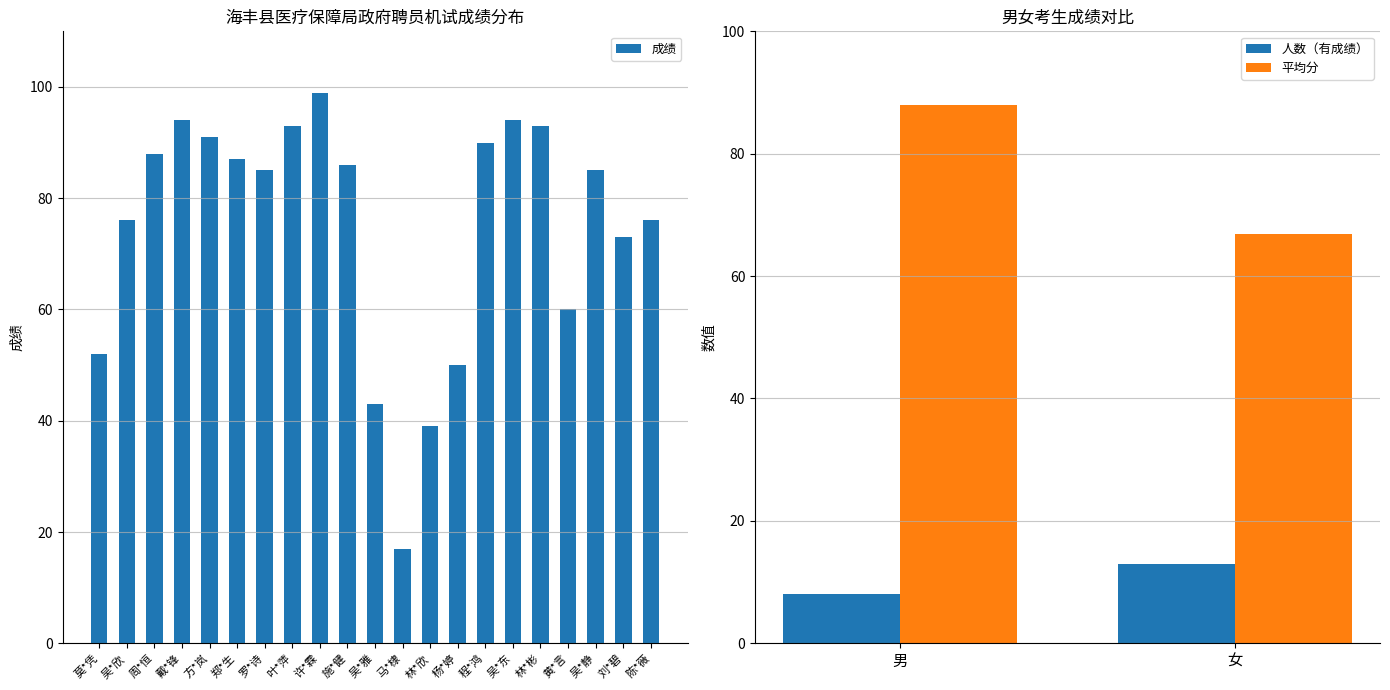

What is the label of the 16th bar from the right?

郑*生